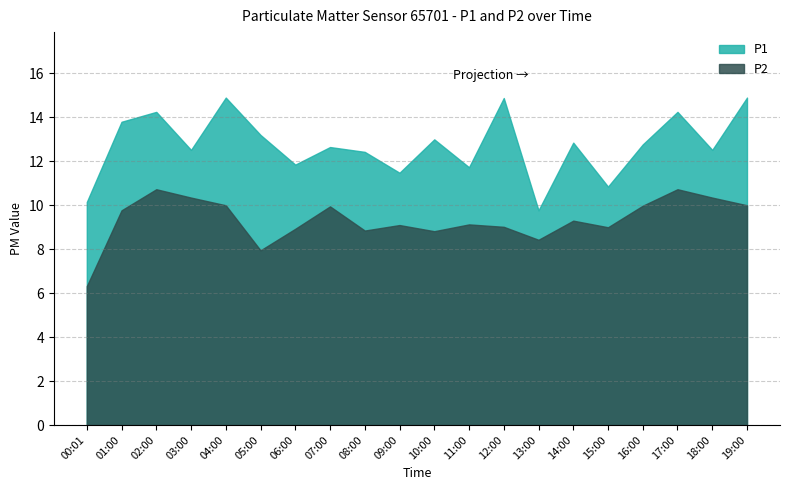

Which series has the largest total across all categories?

P1